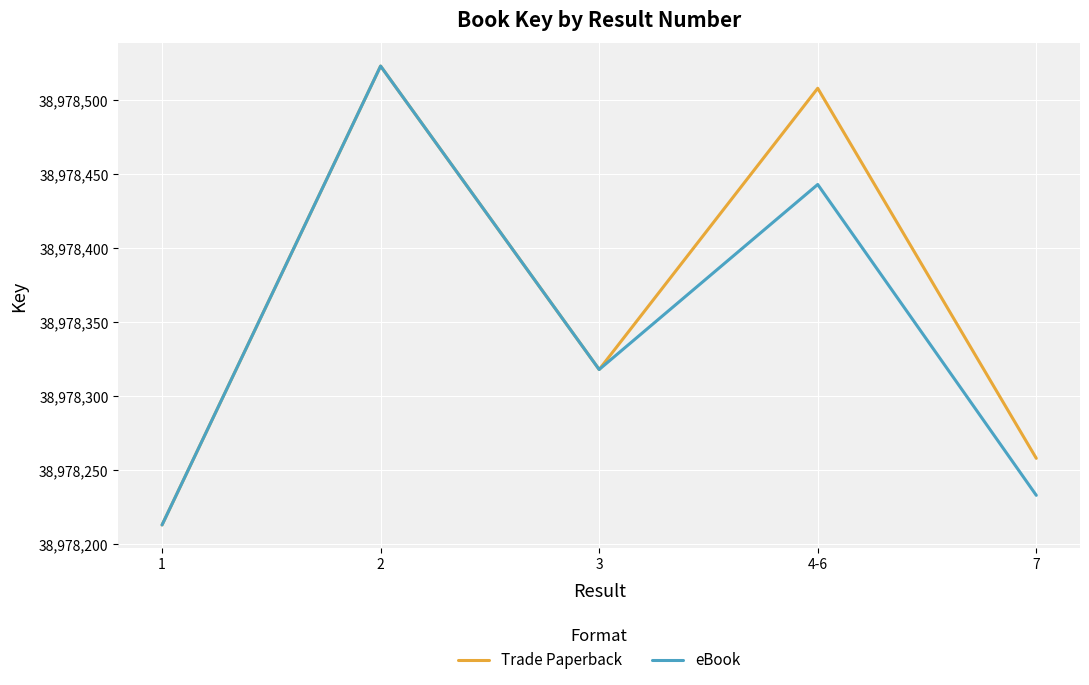

What is the greatest value displayed?

38978523